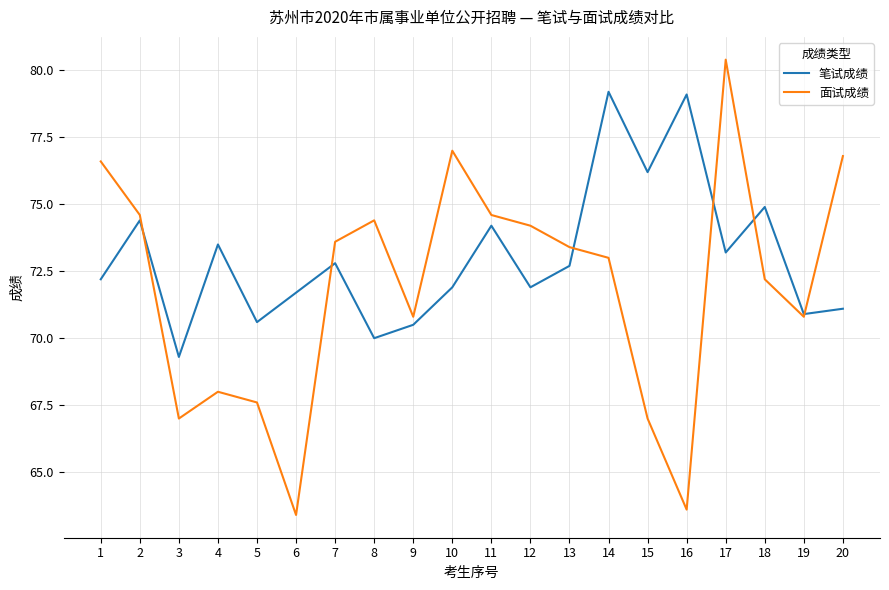

Which series has the largest total across all categories?

笔试成绩